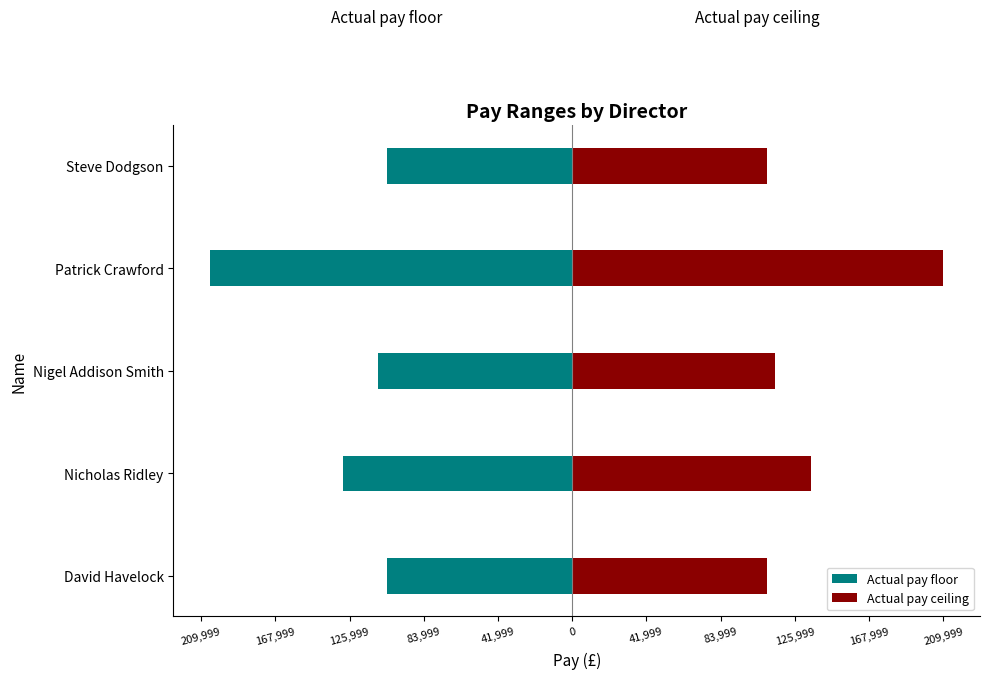

Does the chart contain stacked bars?

No